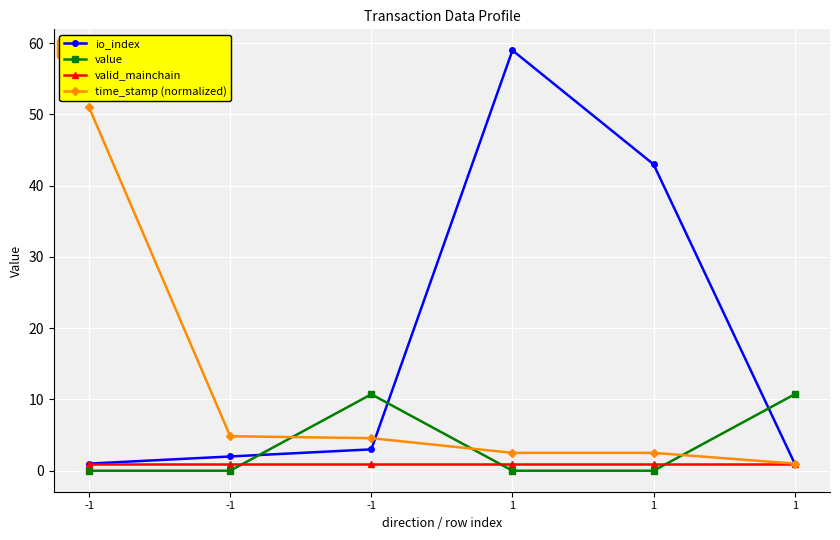

How many values in the io_index series are below 3?

3